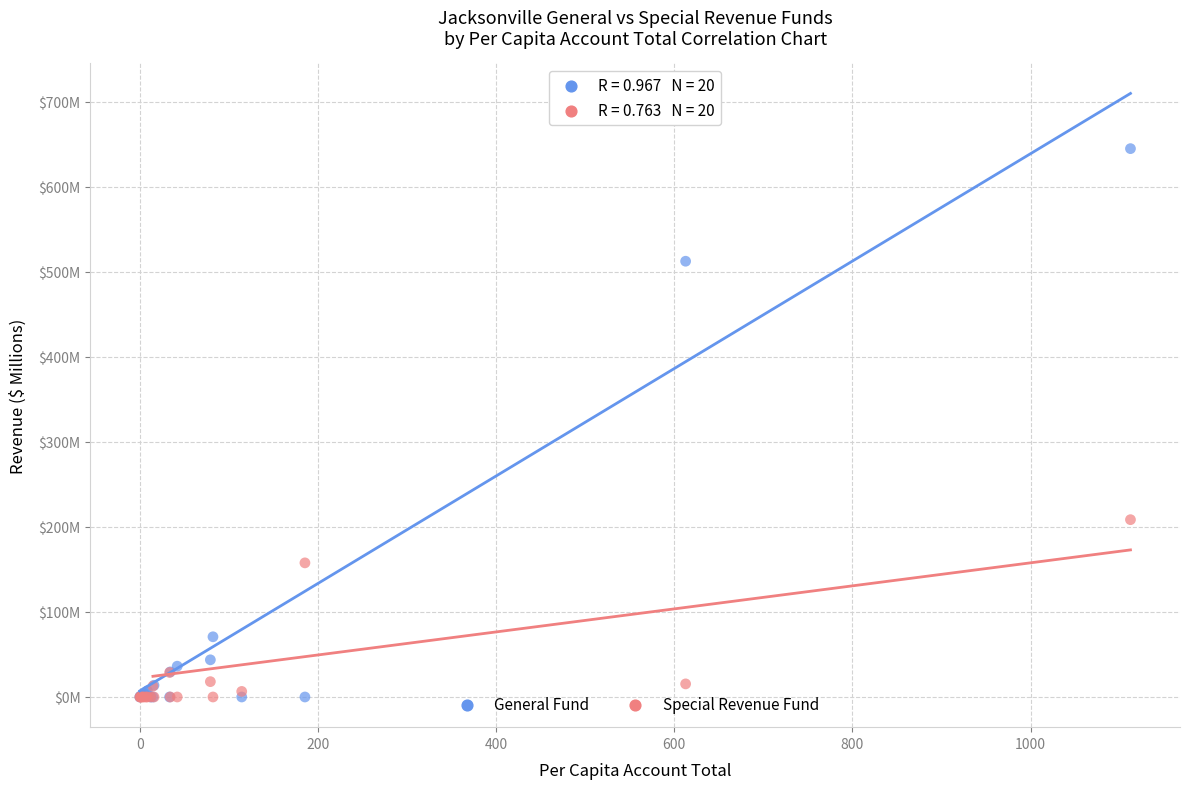

What are all the series names shown in the legend?

General Fund, Special Revenue Fund